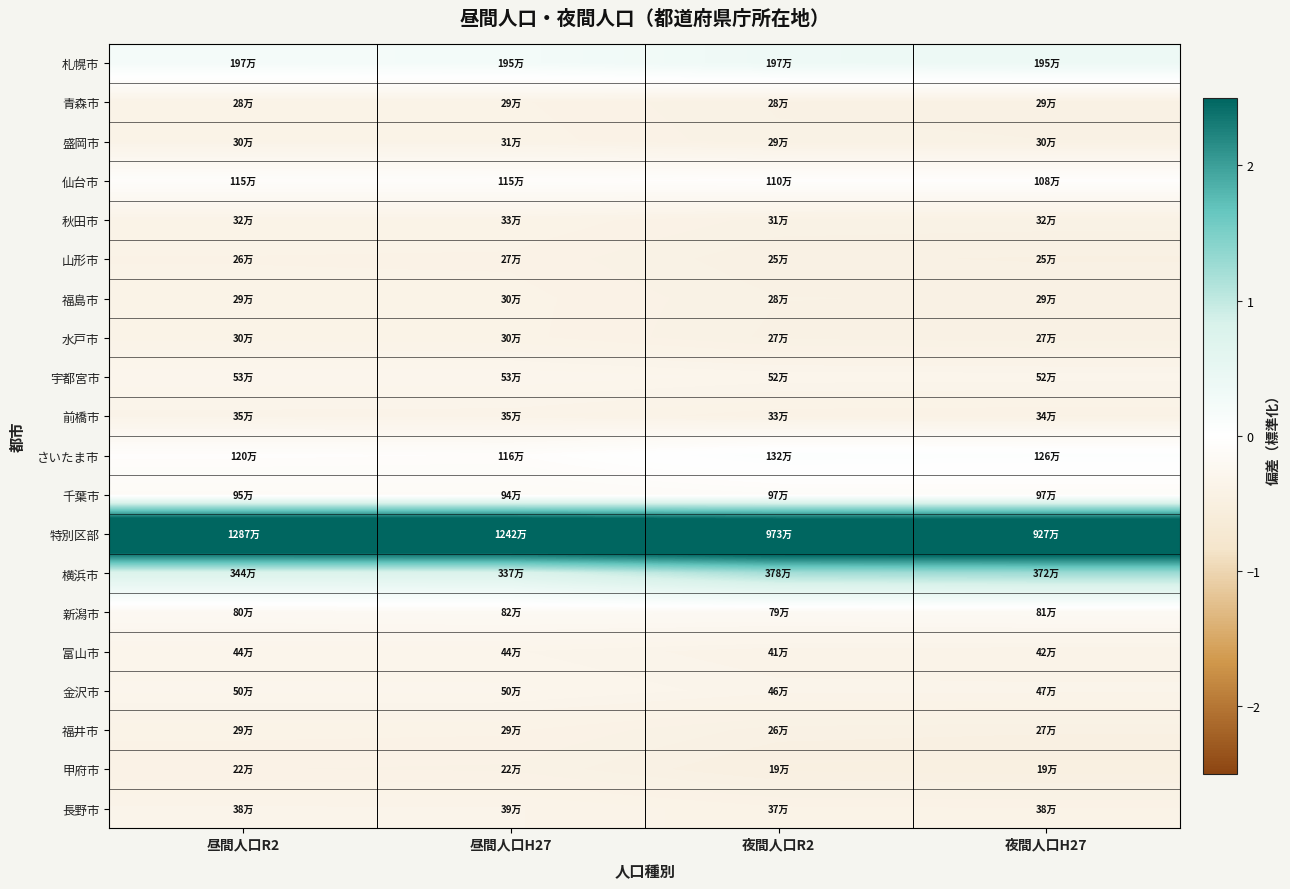

Which series changed the most between 夜間人口R2 and 夜間人口H27?

横浜市